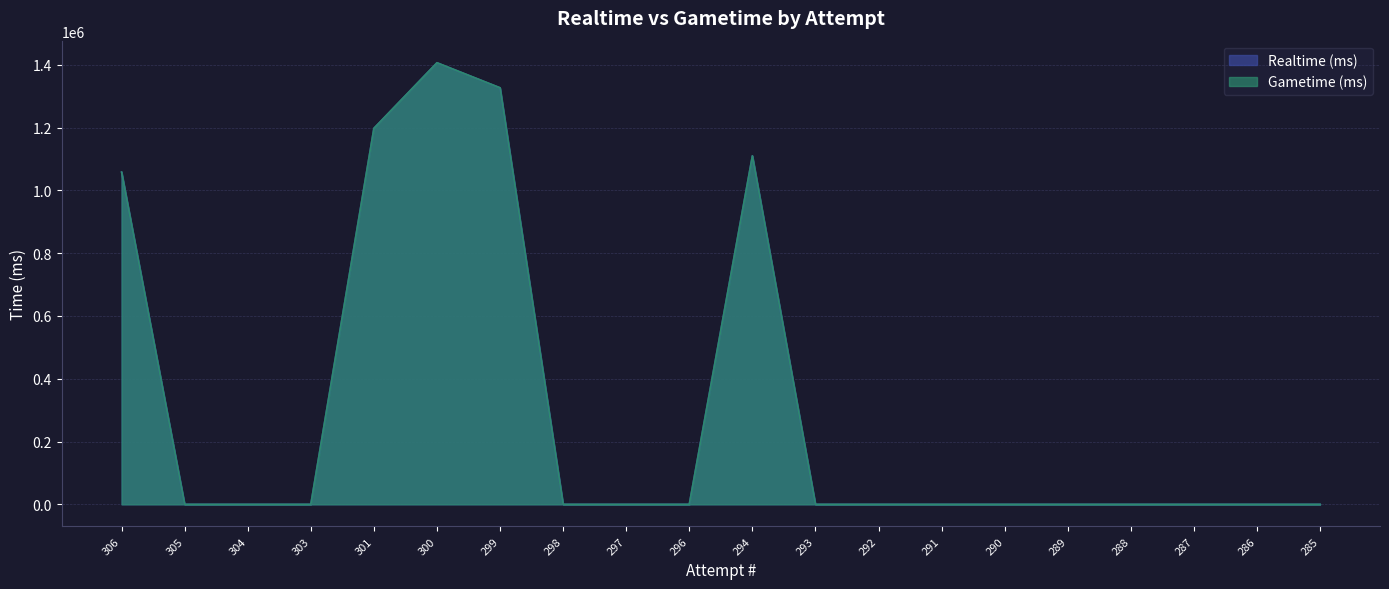

What is the value of the Gametime (ms) point at the 6th from the left?

1406564